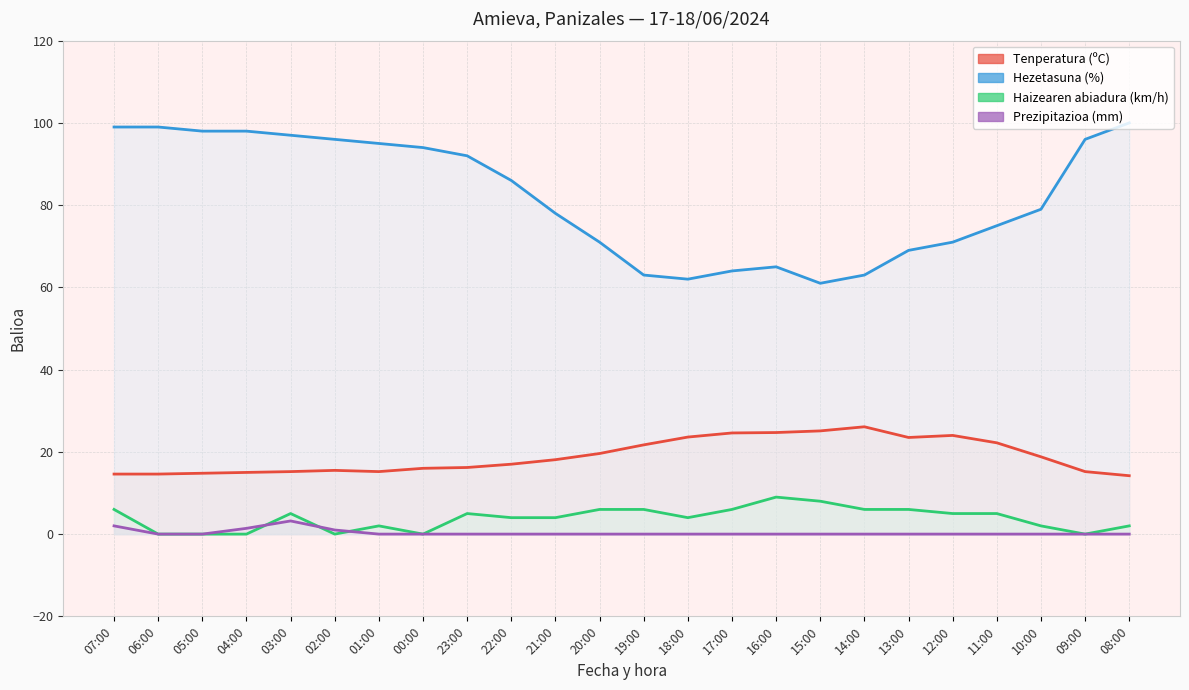

What is the label of the 20th point from the right?

03:00